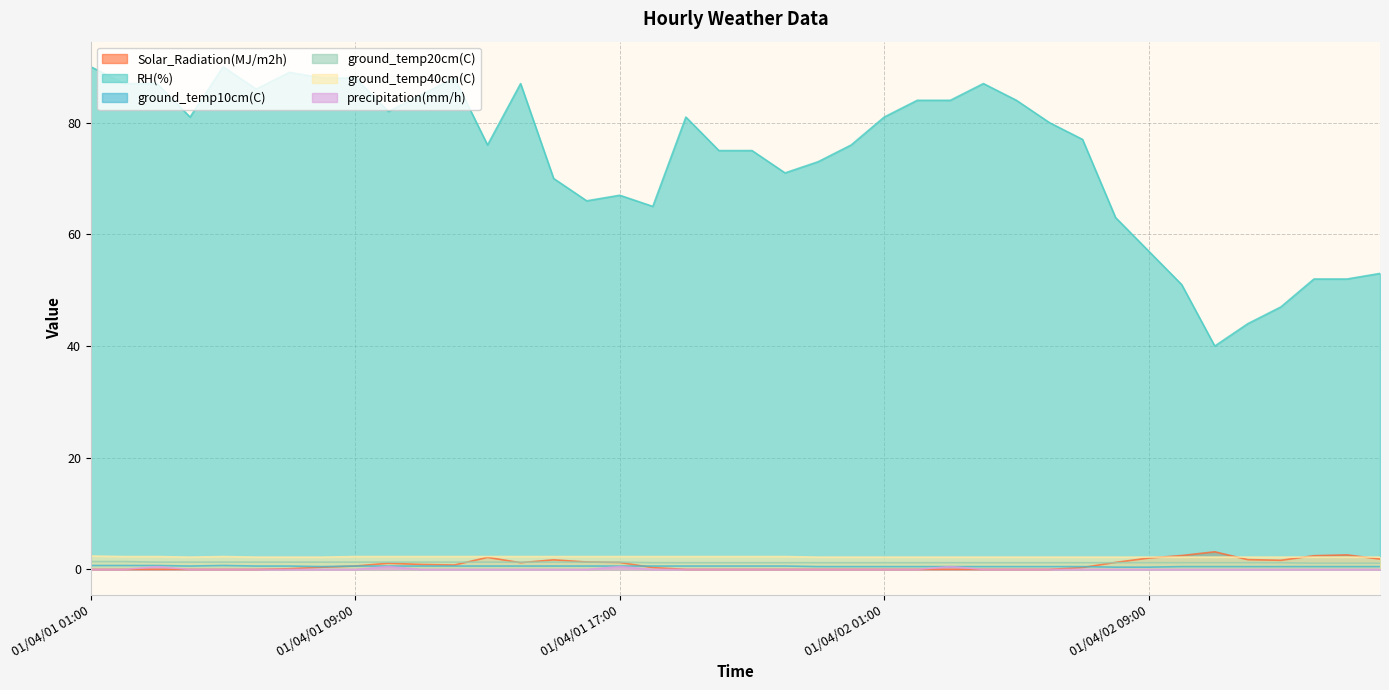

How many data points does each series have?

40